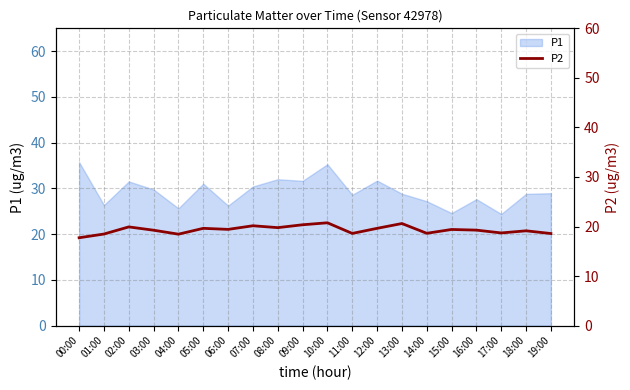

True or false: the data shows 18.6 at 11:00.

True